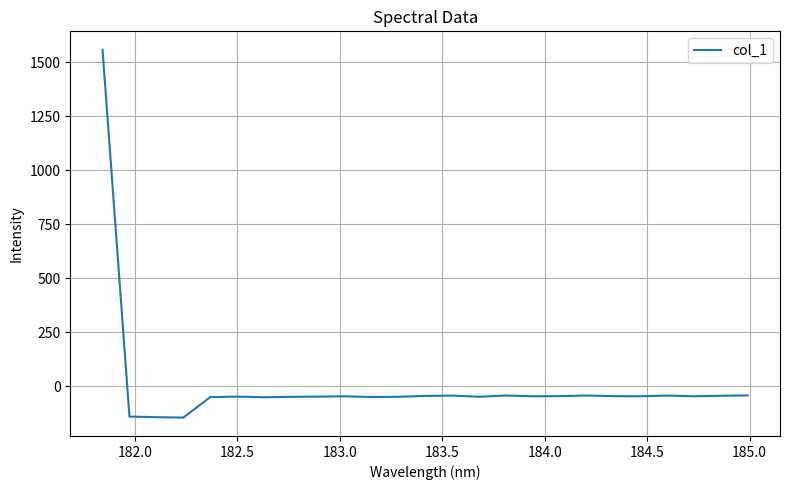

What is the maximum value shown in the chart?

1558.7